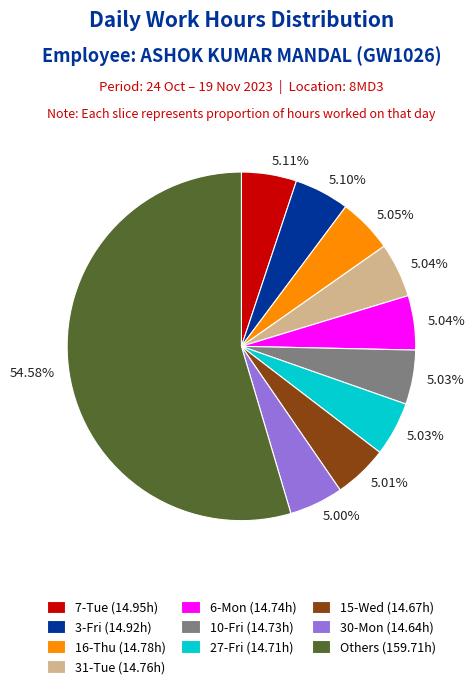

Does any single category account for the majority?

Yes